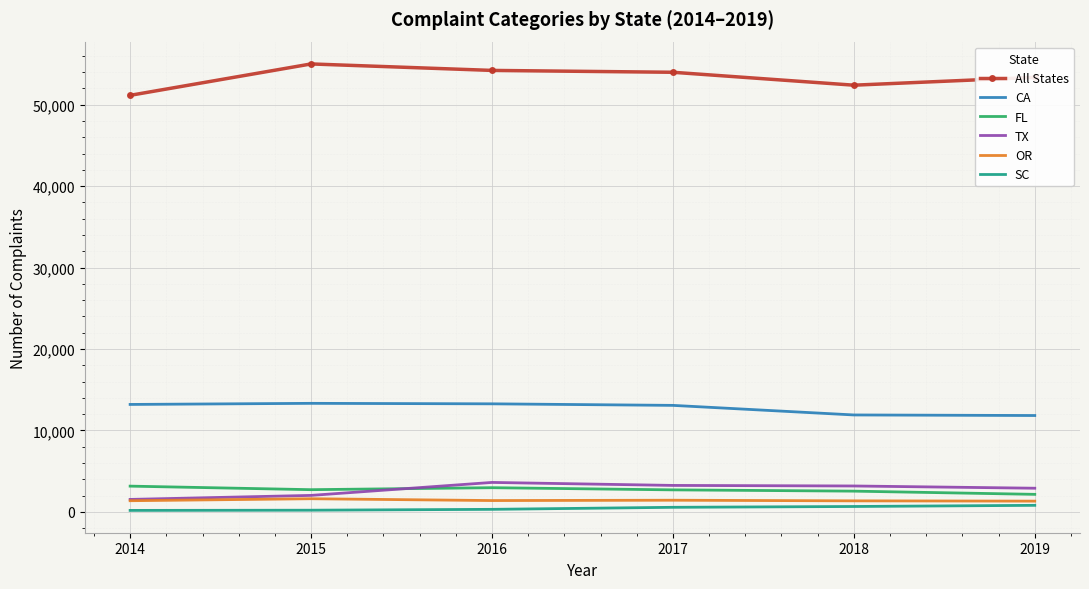

What is the smallest value displayed?

176